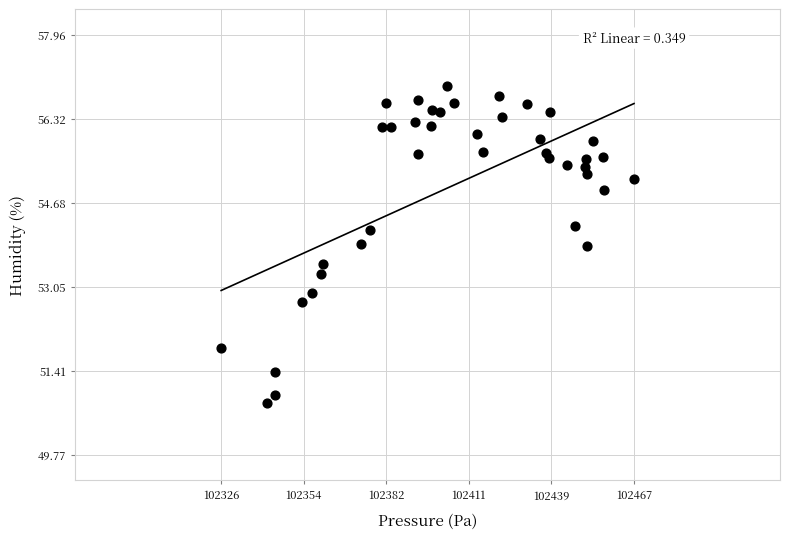

What is the range of Y values (max minus min)?

6.2